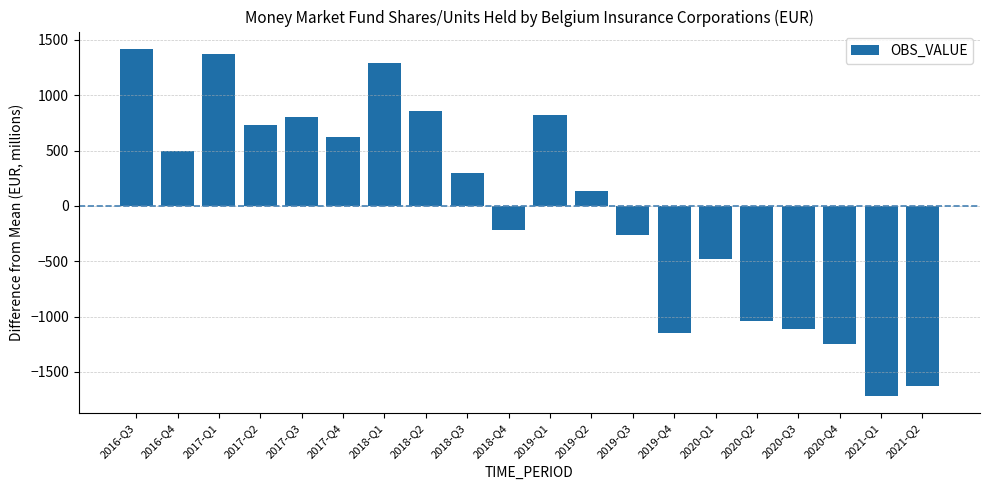

Which label corresponds to the smallest value in the chart?

2021-Q1